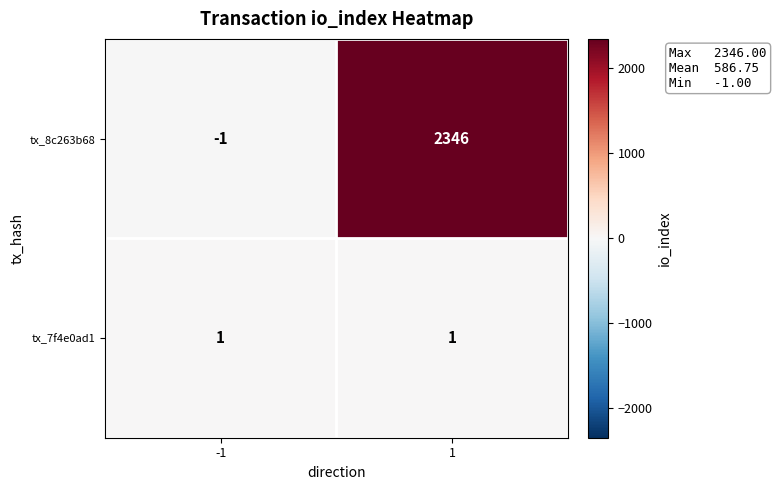

At how many categories does at least one series exceed 1649?

1